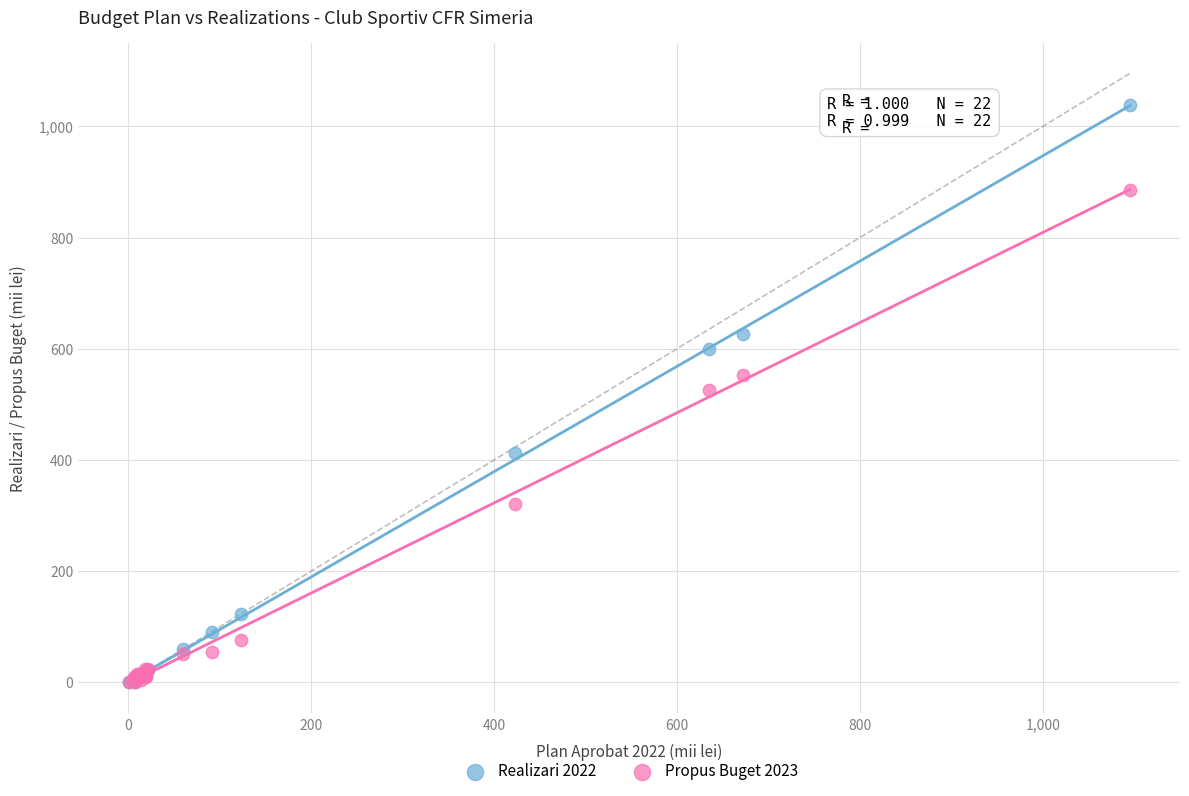

What are all the series names shown in the legend?

Realizari 2022, Propus Buget 2023